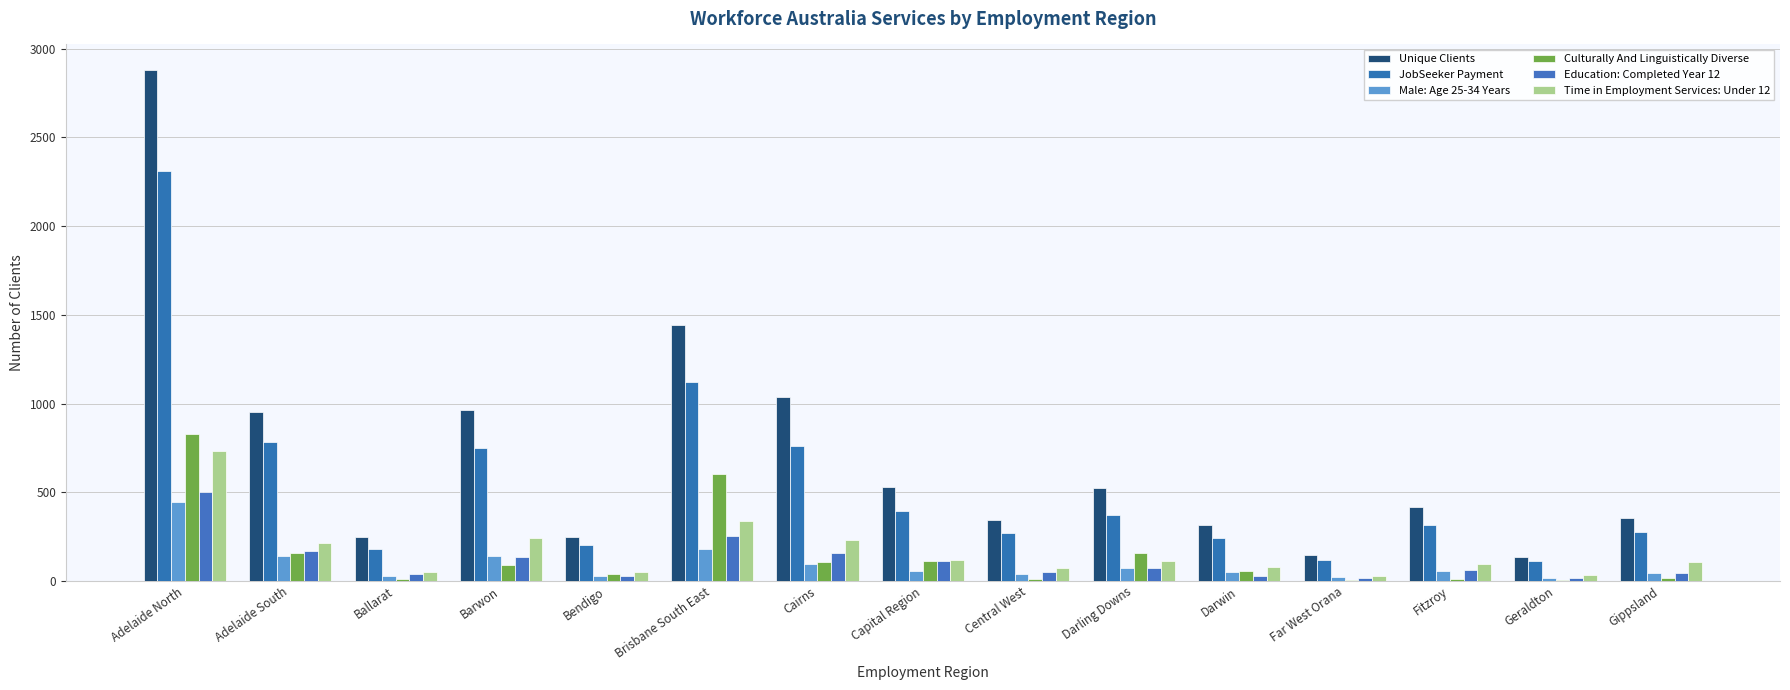

Which category has the lowest value across all series?

Far West Orana